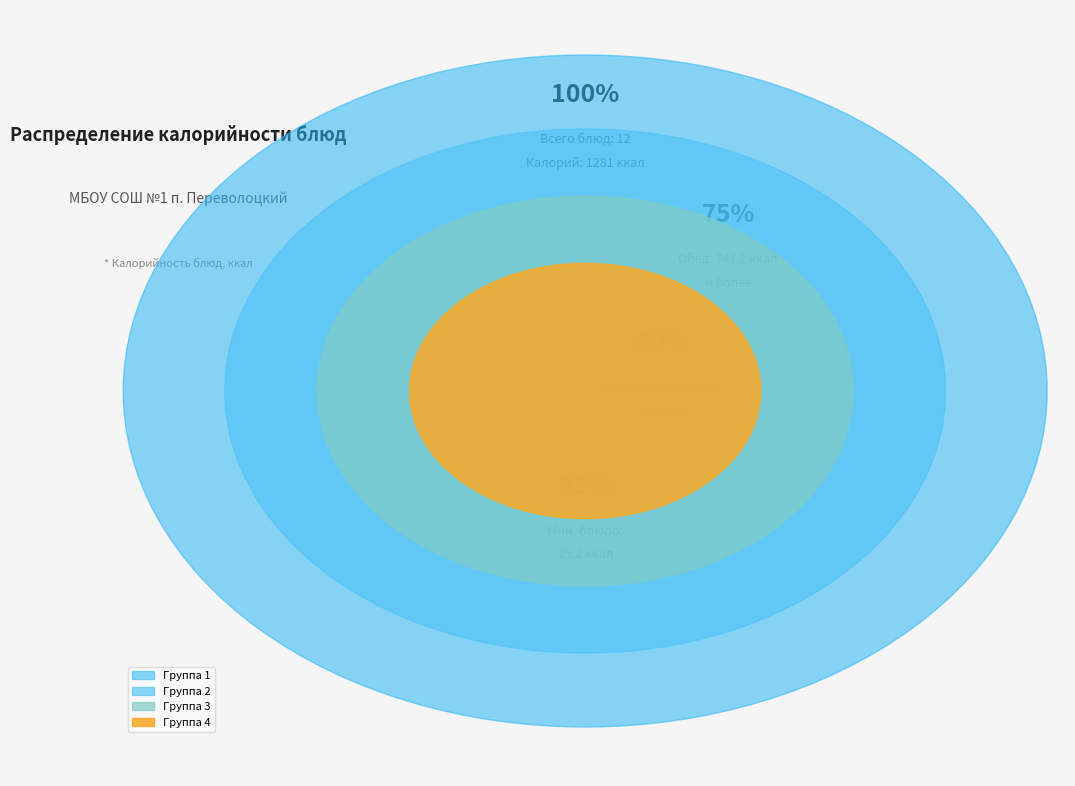

Does Хлеб ржаной (завтрак) represent more than half of the total?

No